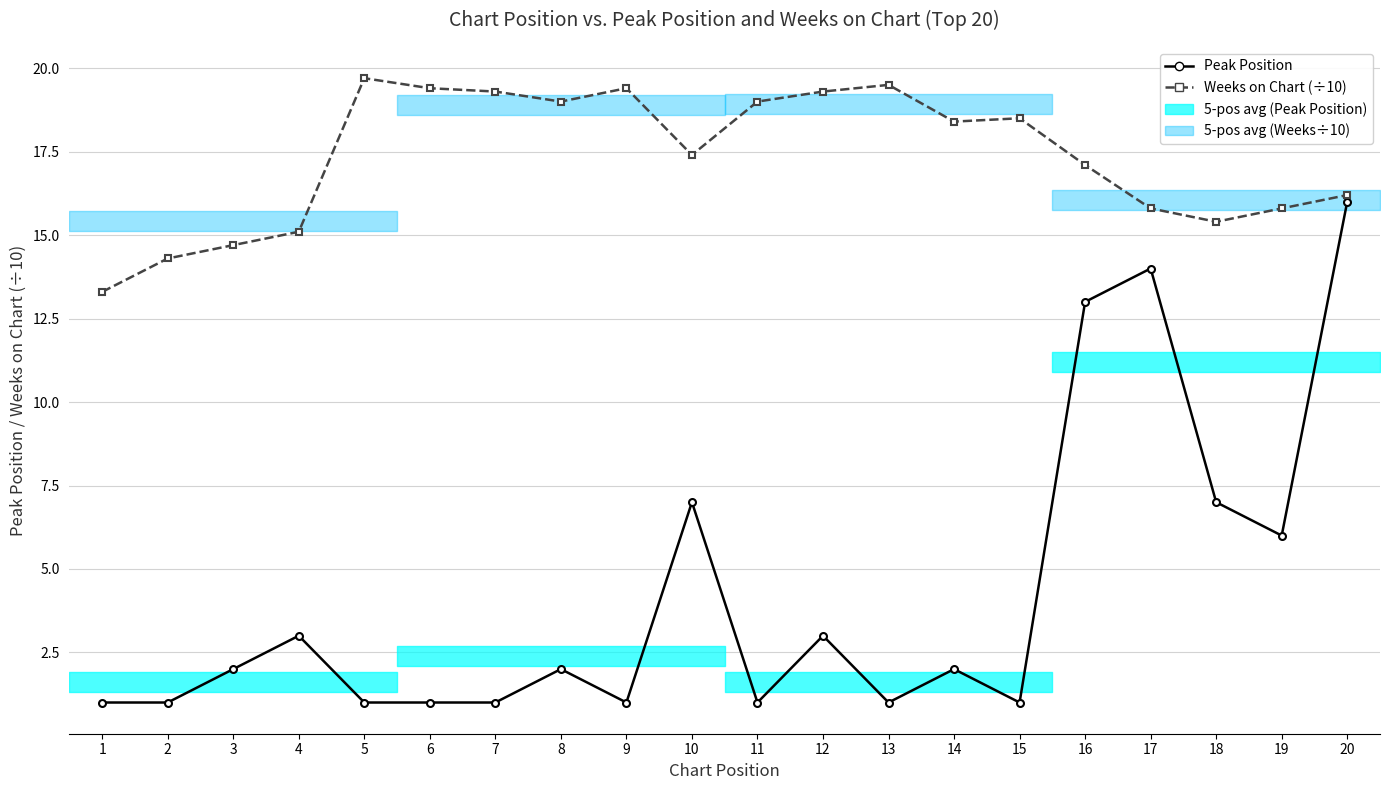

What is the value of the Peak Position point at the 14th from the left?

2.0